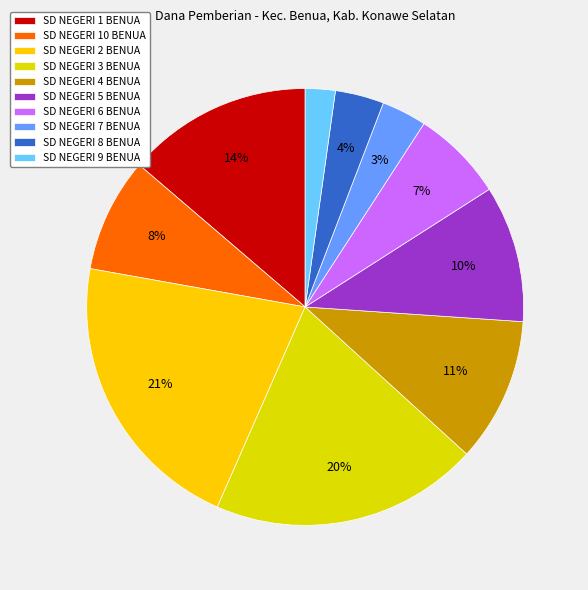

To the nearest percent, what portion does SD NEGERI 4 BENUA represent?

11%